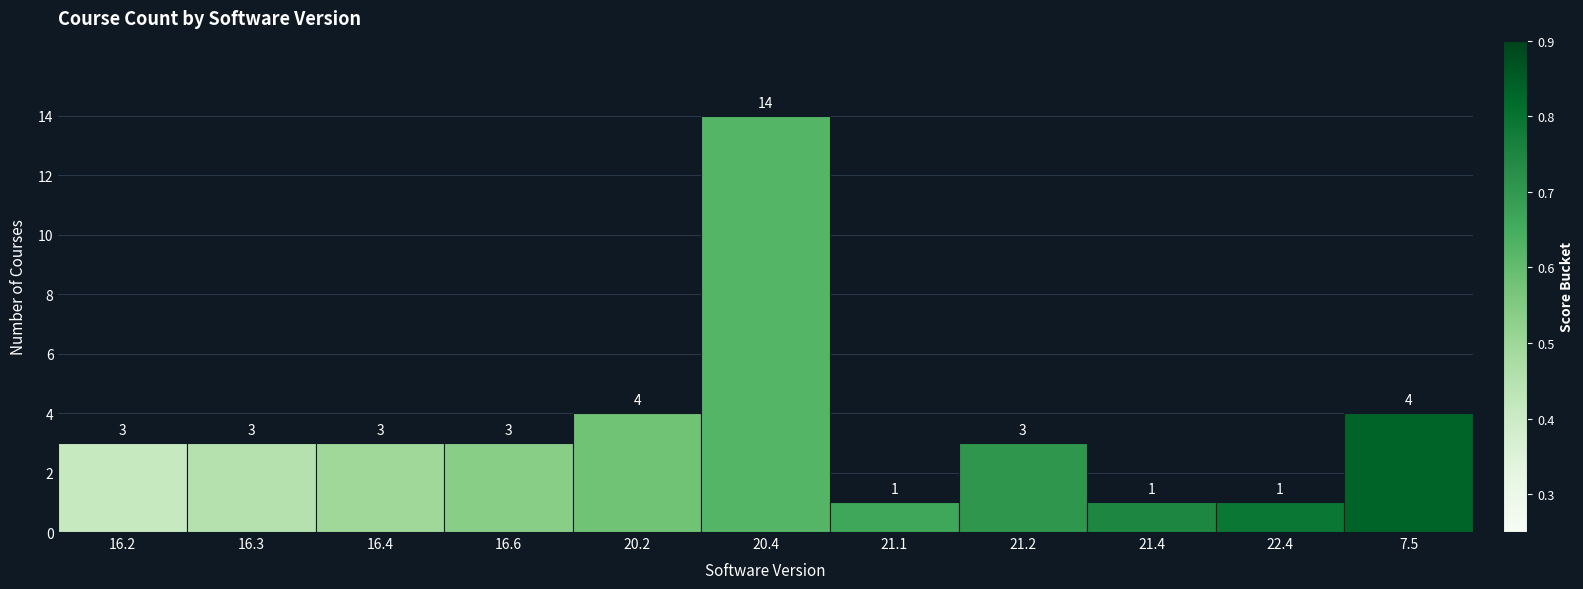

Reading left to right, transcribe all the data shown in this chart.

16.2=3	16.3=3	16.4=3	16.6=3	20.2=4	20.4=14	21.1=1	21.2=3	21.4=1	22.4=1	7.5=4